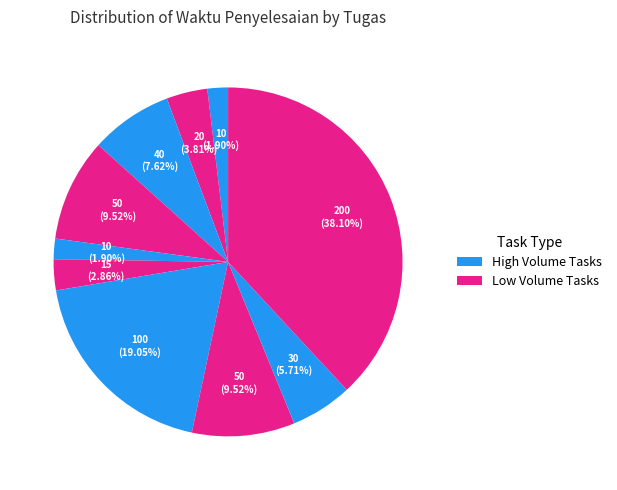

Count the number of slices in the pie.

10